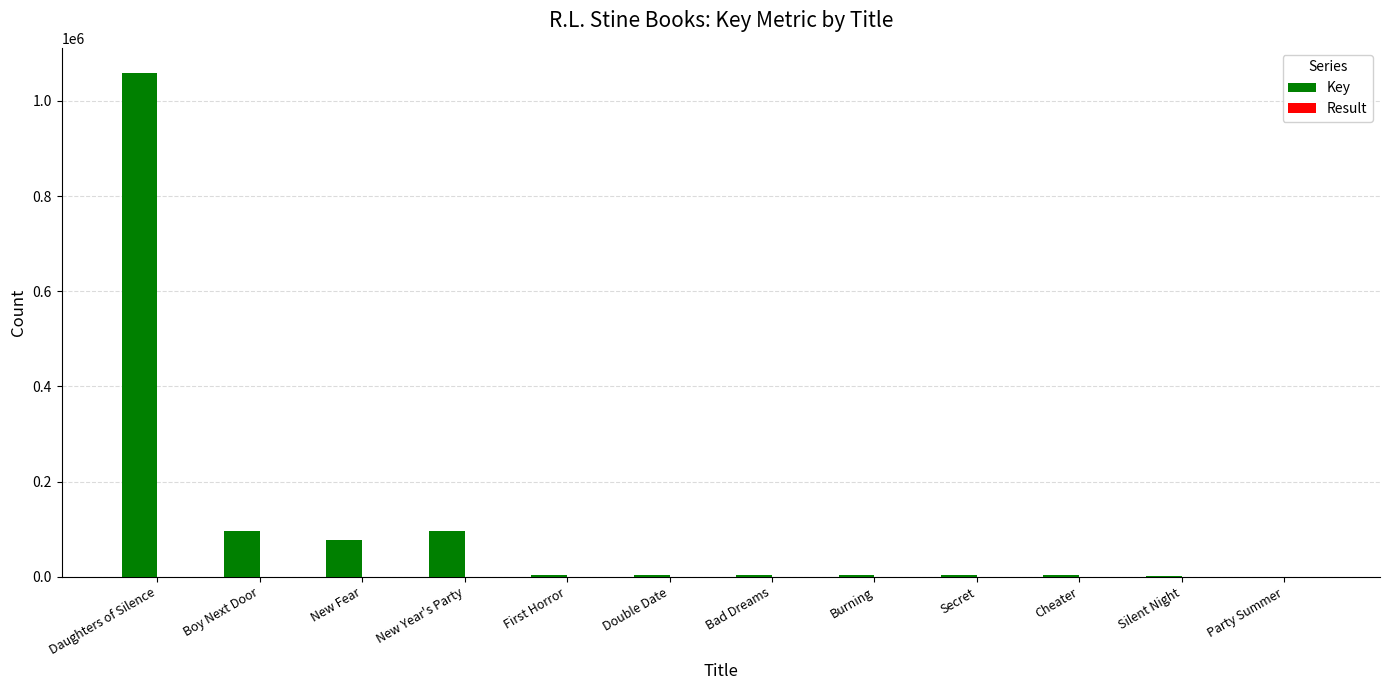

What is the maximum value shown in the chart?

1058509